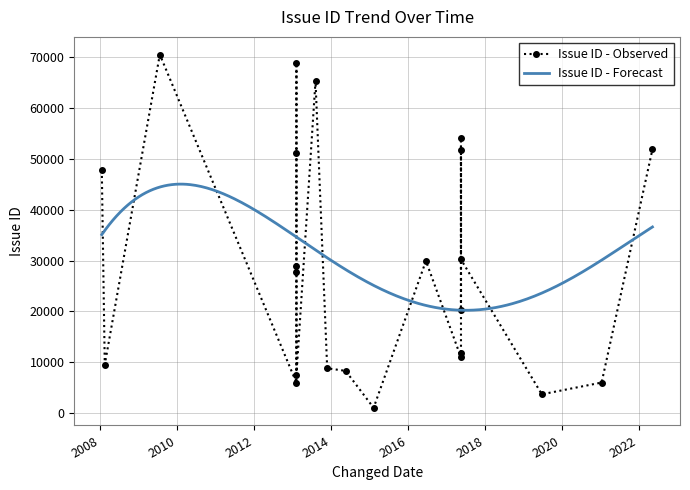

The value at 2008-02-13 is 6075. True or false?

False